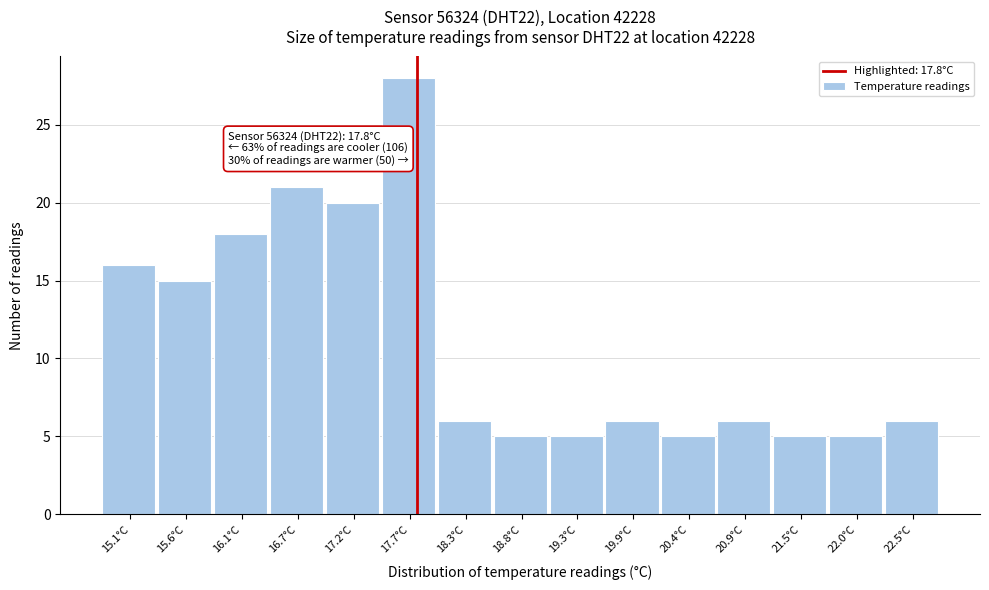

Over which range of the x-axis is the bar tallest?

17.5 to 18.0